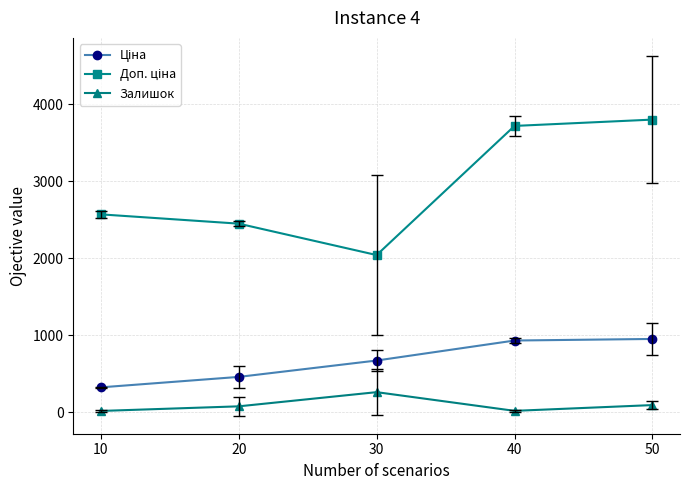

What is the maximum value shown in the chart?

3800.9